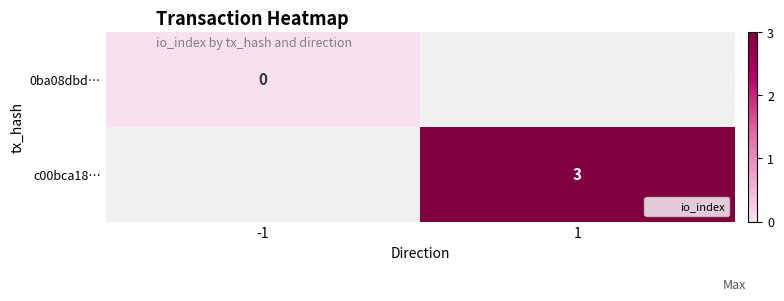

Between -1 and 1, which is larger?

1